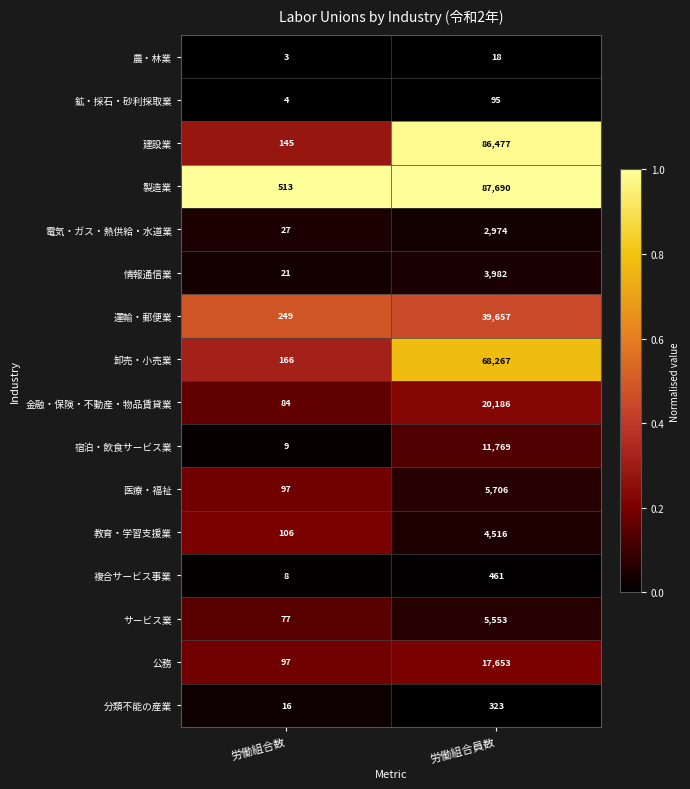

What is the difference between the 教育・学習支援業 values at 労働組合員数 and 労働組合数?

4410